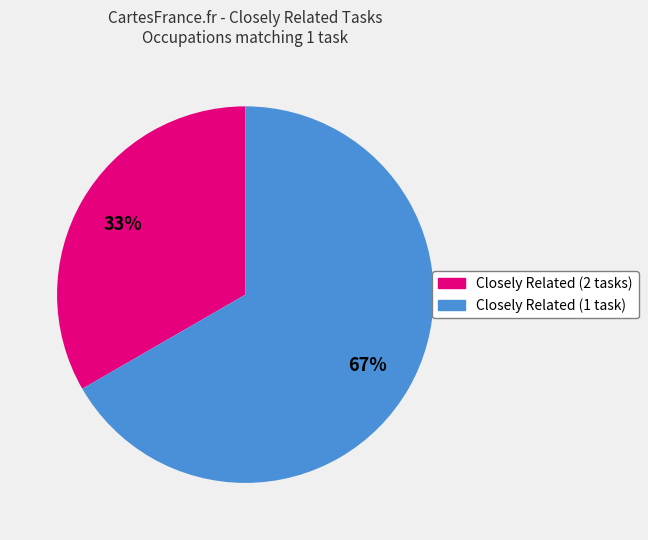

To the nearest percent, what is the average slice percentage?

50%